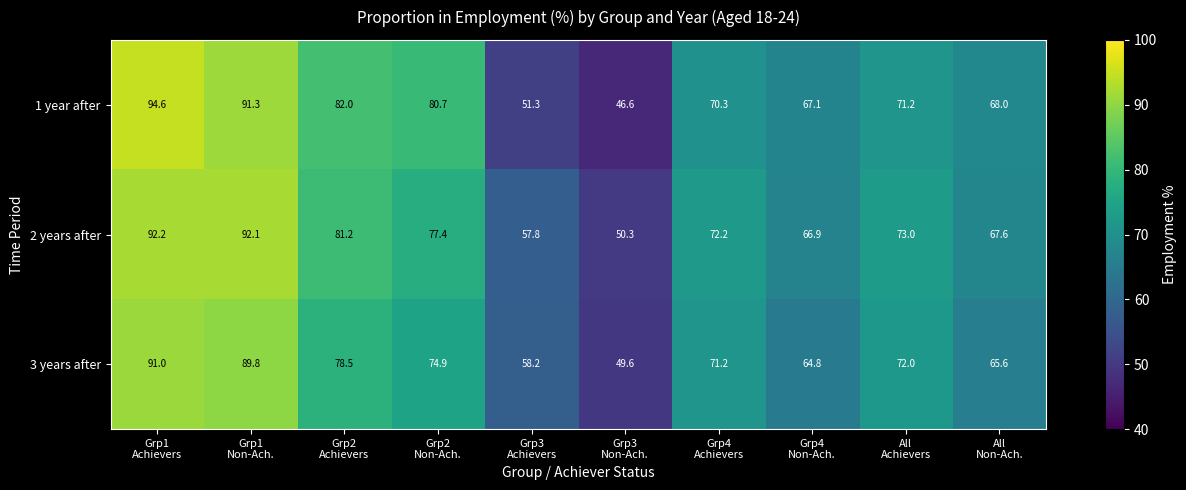

What is the average value of the 3 years after series?

71.6